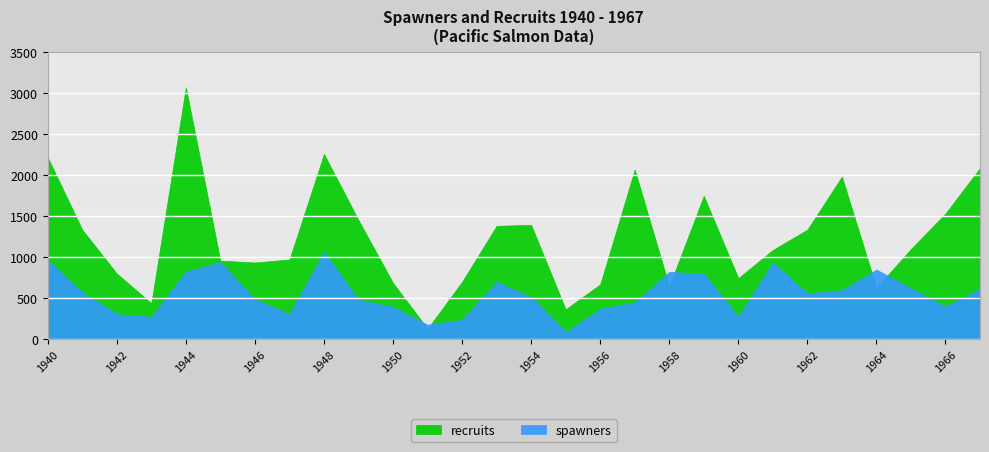

Reading right to left, list all the values displayed in this chart.

spawners: 1967=616	1966=397	1965=619	1964=848	1963=597	1962=558	1961=936	1960=273	1959=799	1958=819	1957=448	1956=370	1955=87	1954=511	1953=700	1952=237	1951=176	1950=393	1949=480	1948=1066	1947=307	1946=486	1945=940	1944=824	1943=272	1942=305	1941=572	1940=963
recruits: 1967=2086	1966=1532	1965=1099	1964=627	1963=1981	1962=1335	1961=1087	1960=744	1959=1747	1958=644	1957=2067	1956=668	1955=363	1954=1393	1953=1381	1952=700	1951=127	1950=686	1949=1451	1948=2257	1947=971	1946=934	1945=957	1944=3071	1943=438	1942=800	1941=1334	1940=2215